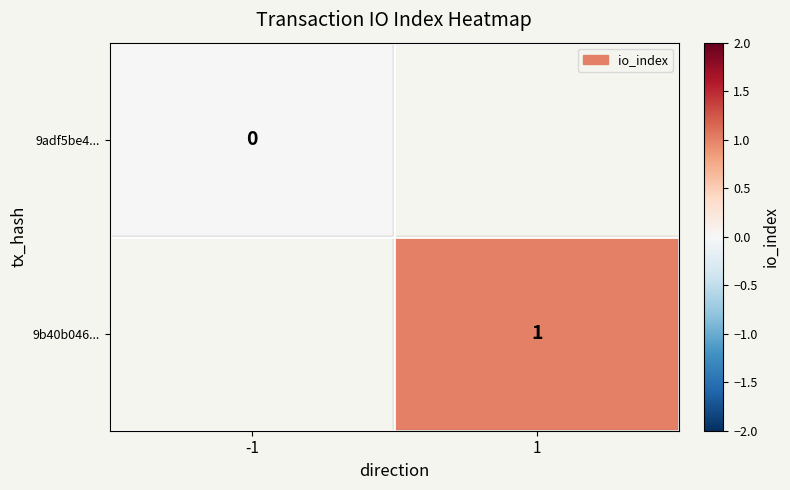

The value of 9b40b046... at 1 is 1. True or false?

True